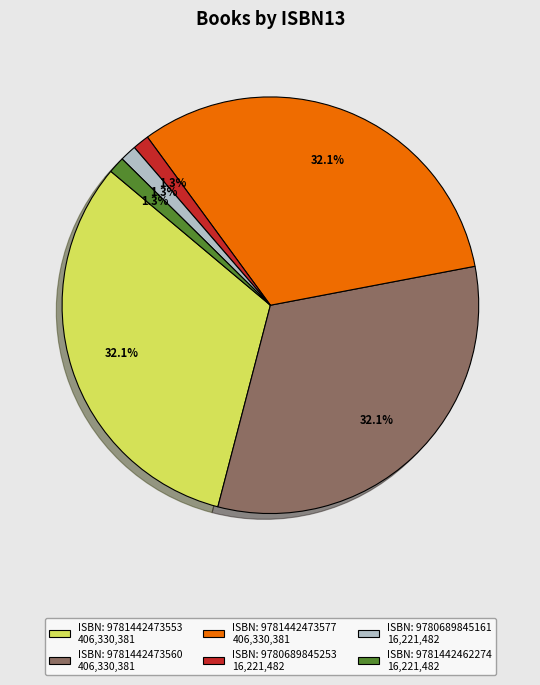

Is there any slice that represents more than half of the pie?

No